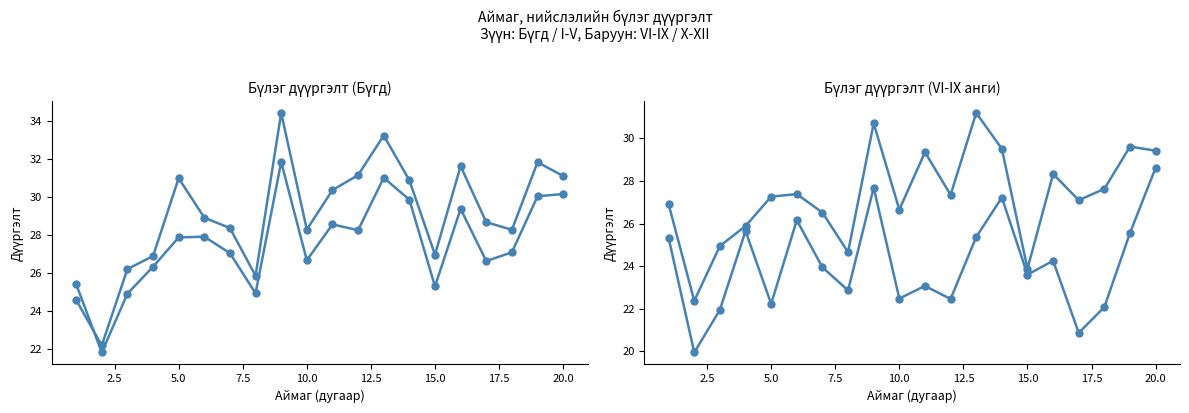

Rank the series by their maximum value, from lowest to highest.

Бүлэг дүүргэлт (X-XII анги), Бүлэг дүүргэлт (VI-IX анги), Бүлэг дүүргэлт (Бүгд), Бүлэг дүүргэлт (I-V анги)